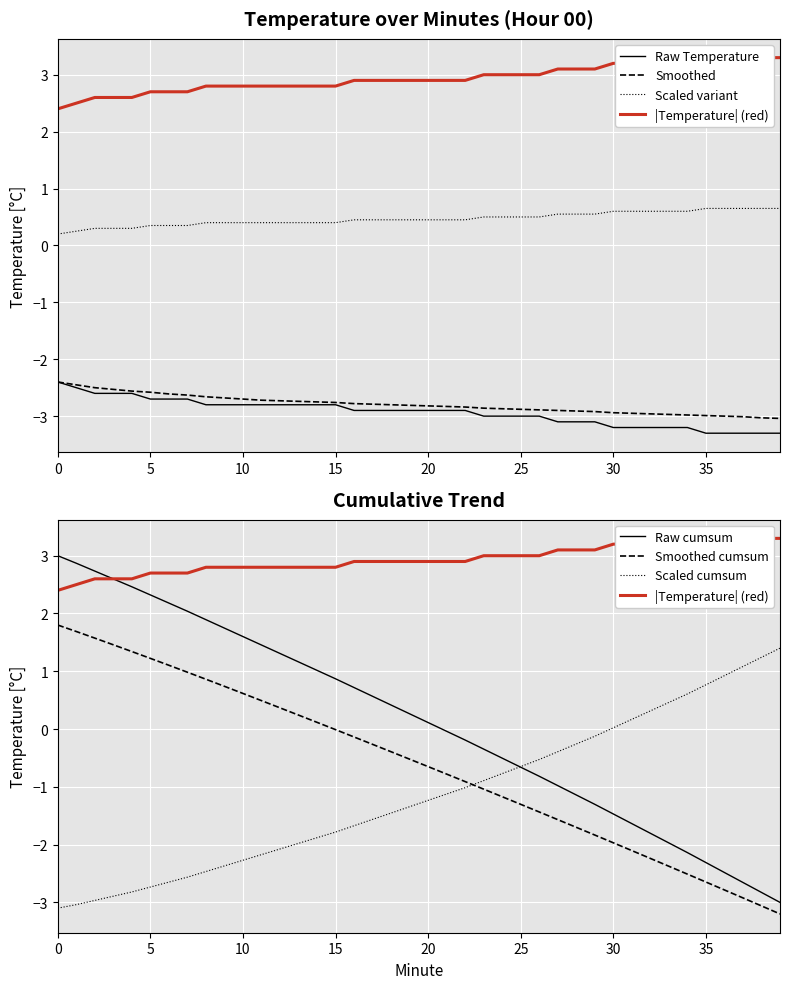

What is the lowest value of the Raw Temperature series?

-3.3